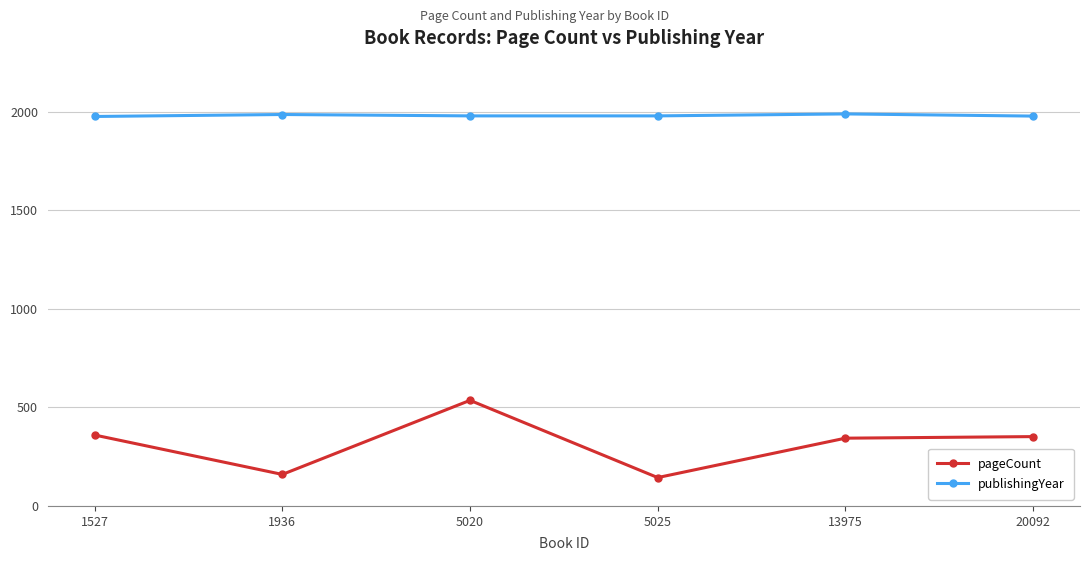

What is the difference between the pageCount values at 20092 and 5020?

184